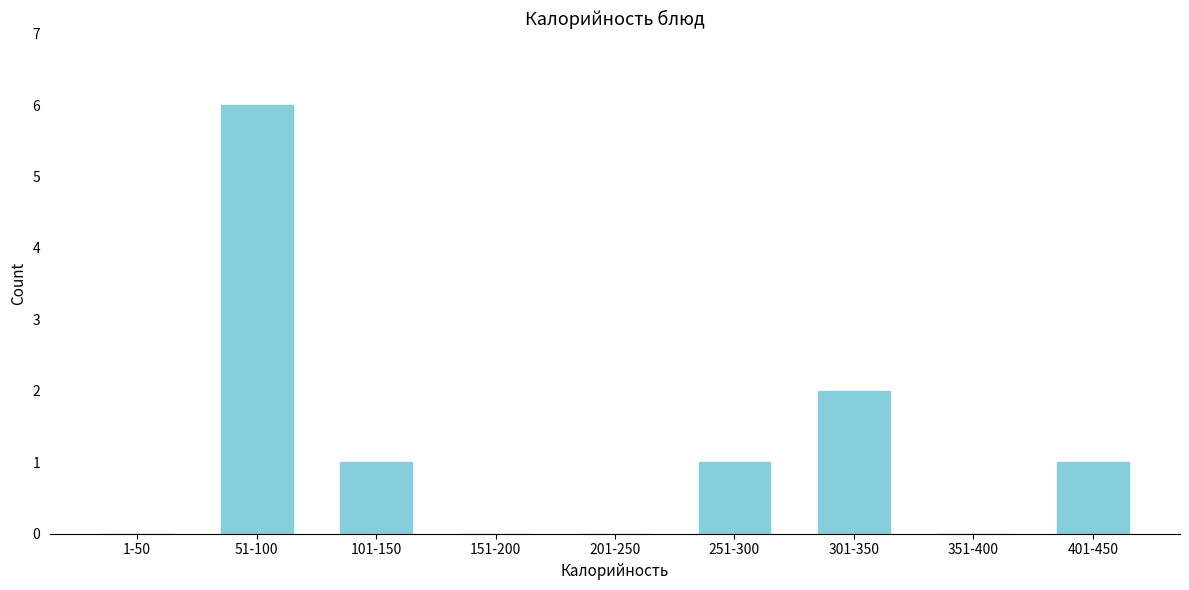

Reading left to right, extract all data points from this chart.

1-50=0	51-100=6	101-150=1	151-200=0	201-250=0	251-300=1	301-350=2	351-400=0	401-450=1